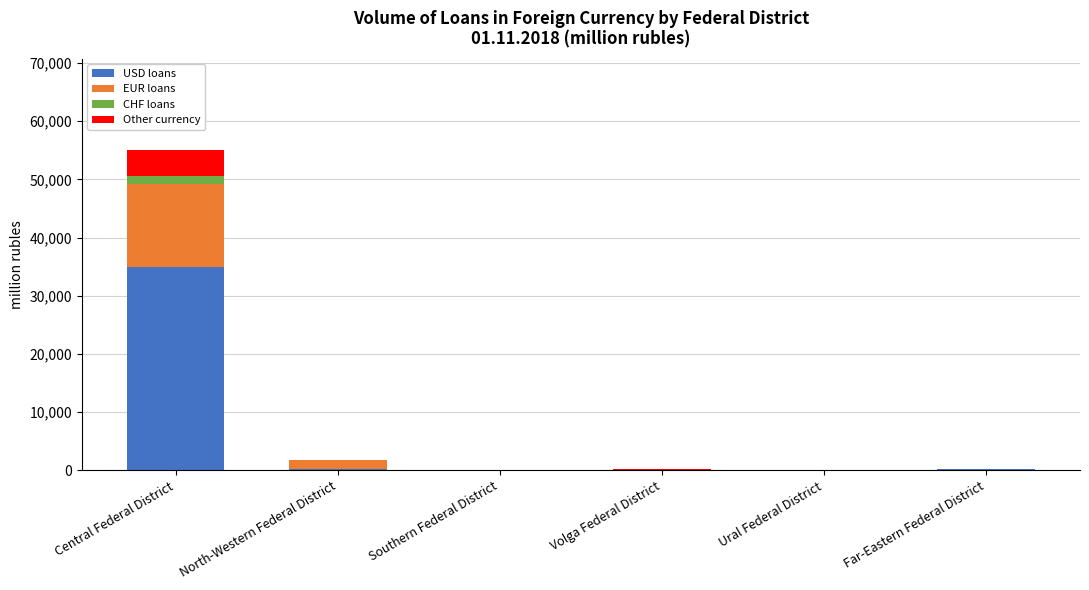

What is the highest value of the USD loans series?

34942